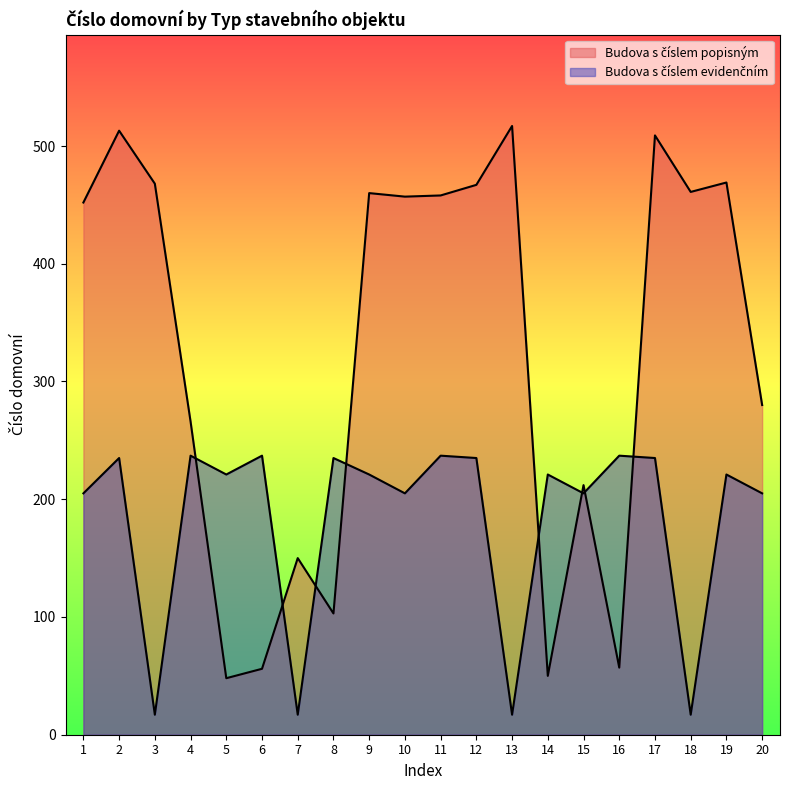

How many interior local peaks does the Budova s číslem popisným series have?

7